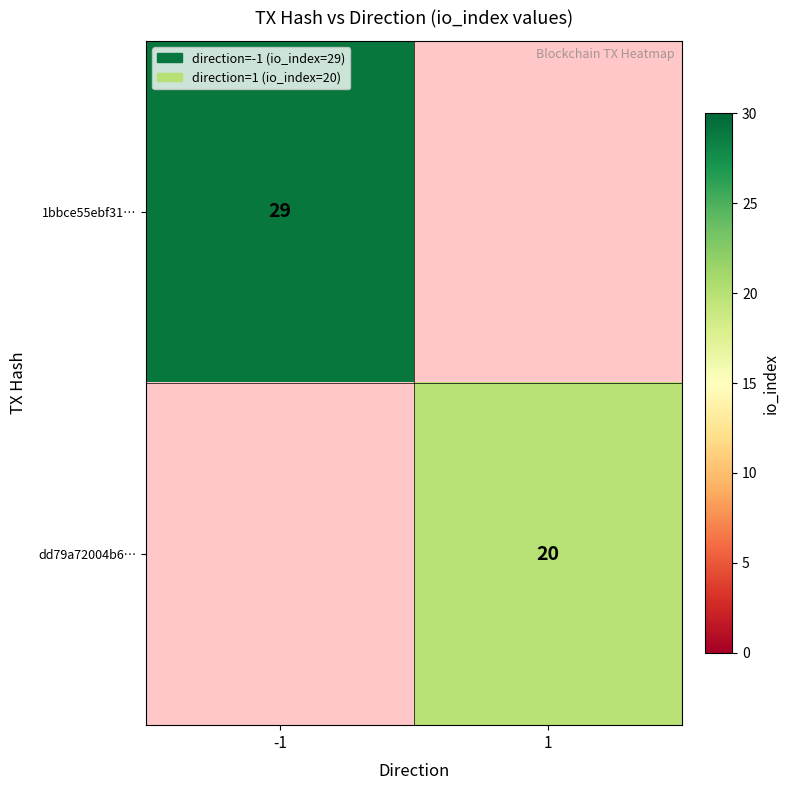

Is it true that 1bbce55ebf31… equals 29 at -1?

True